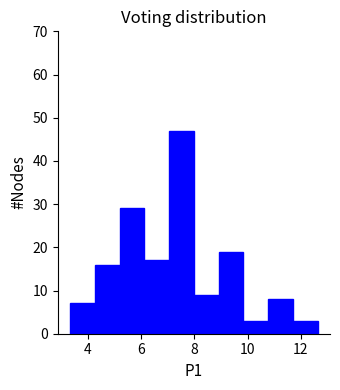

Reading left to right, transcribe this chart: for each bar, give the range it covers on the x-axis and its height. Neither the bar edges nor the heights are printed on the chart, so give them approximately, as read against the axes.

3.4 to 4.2: 7
4.2 to 5.2: 16
5.2 to 6.2: 29
6.2 to 7.0: 17
7.0 to 8.0: 47
8.0 to 9.0: 9
9.0 to 9.8: 19
9.8 to 10.8: 3
10.8 to 11.8: 8
11.8 to 12.6: 3